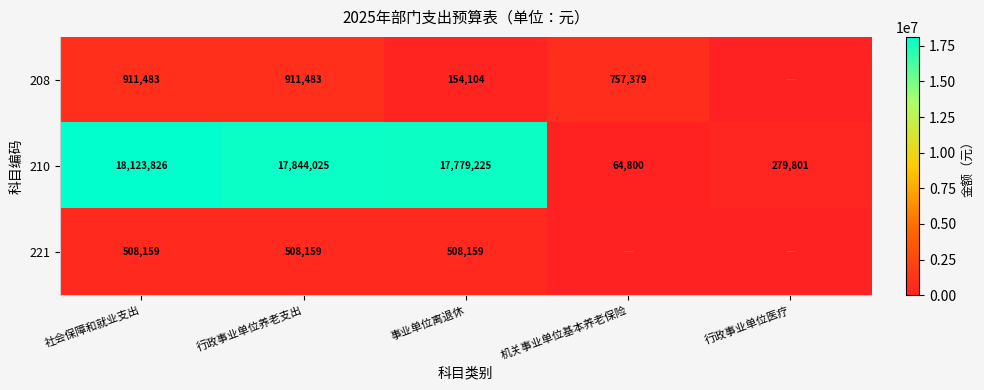

The 221 series shows 191488 at 社会保障和就业支出. True or false?

False